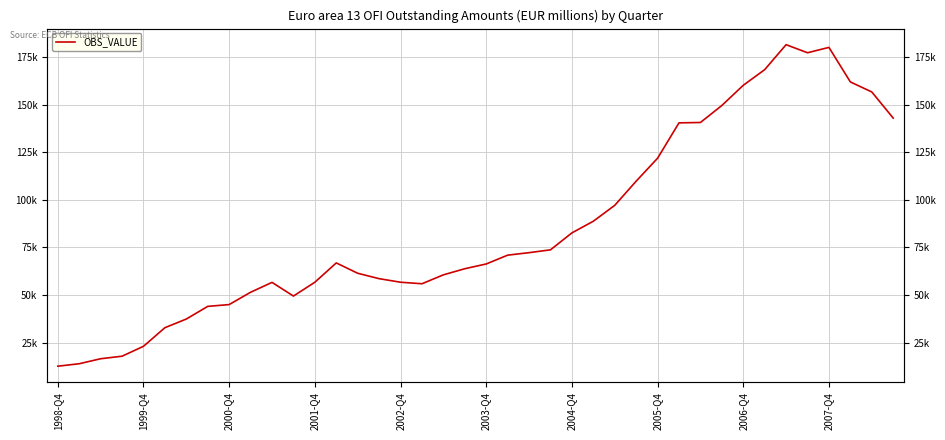

What is the minimum value shown in the chart?

12621.8